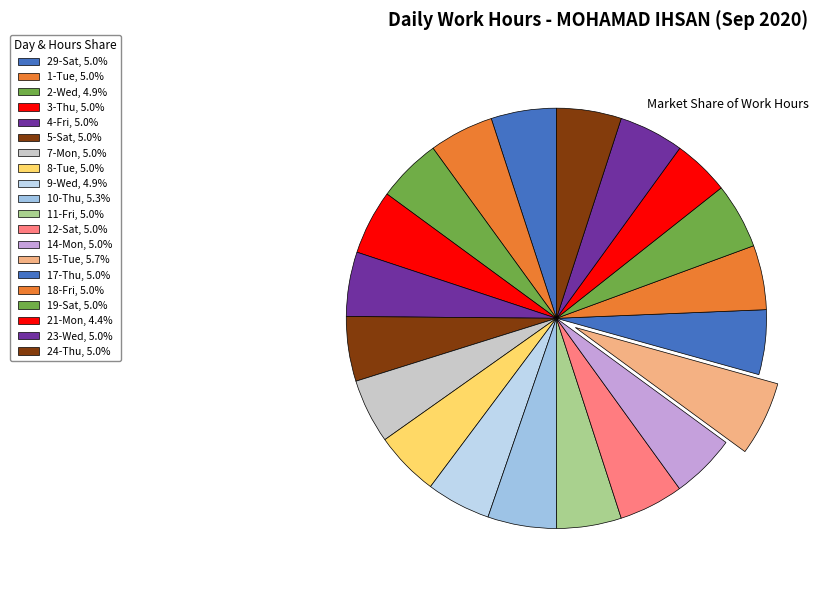

The 24-Thu slice represents 5% of the pie. True or false?

True